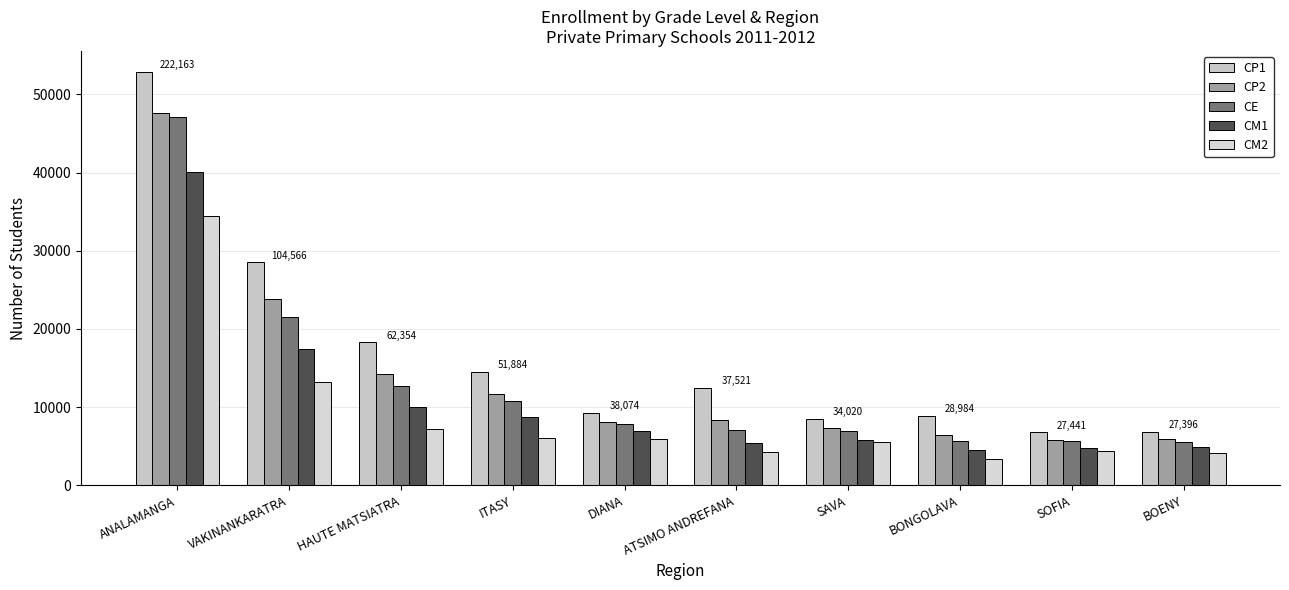

What are all the series names shown in the legend?

CP1, CP2, CE, CM1, CM2